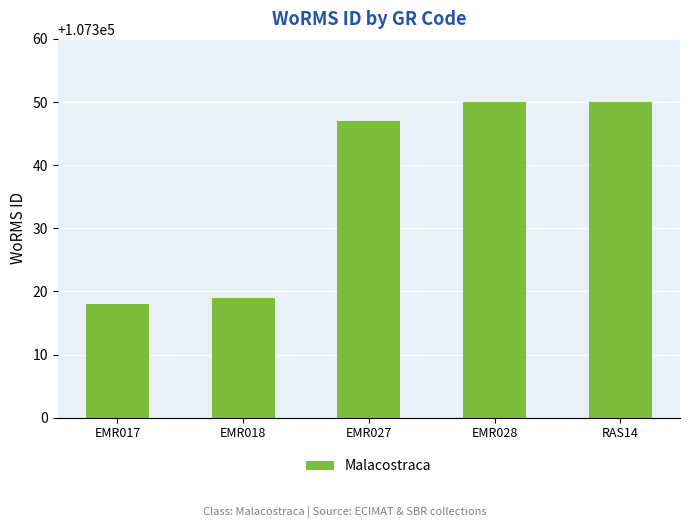

Is it true that the value at EMR017 is 183730?

False